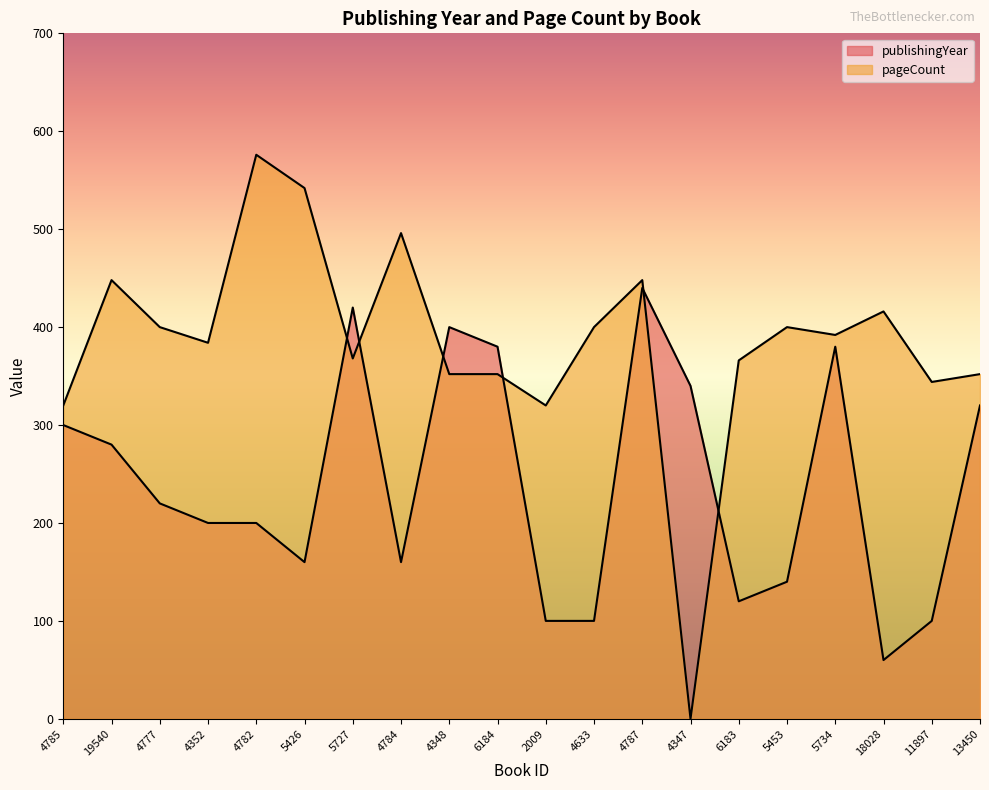

What is the sum of all pageCount values?

7676